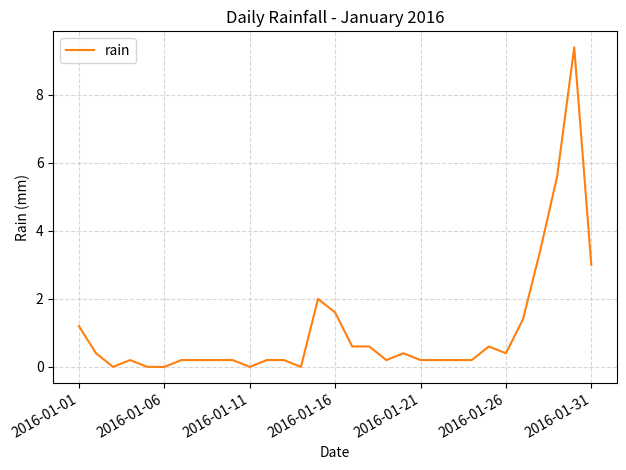

What is the difference between the maximum and minimum values?

9.4